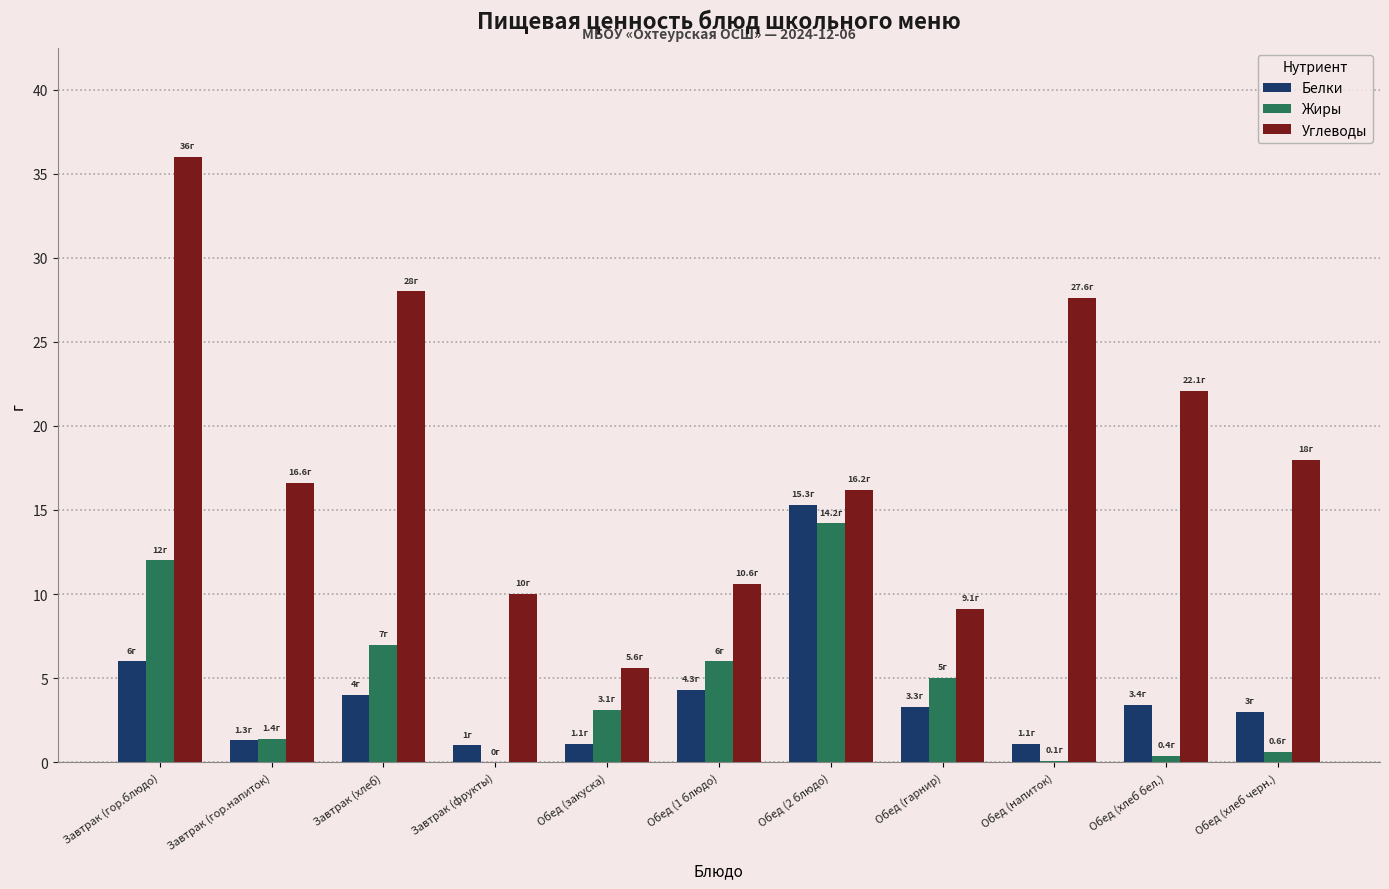

Is it true that Углеводы equals 11.3 at Завтрак (гор.напиток)?

False